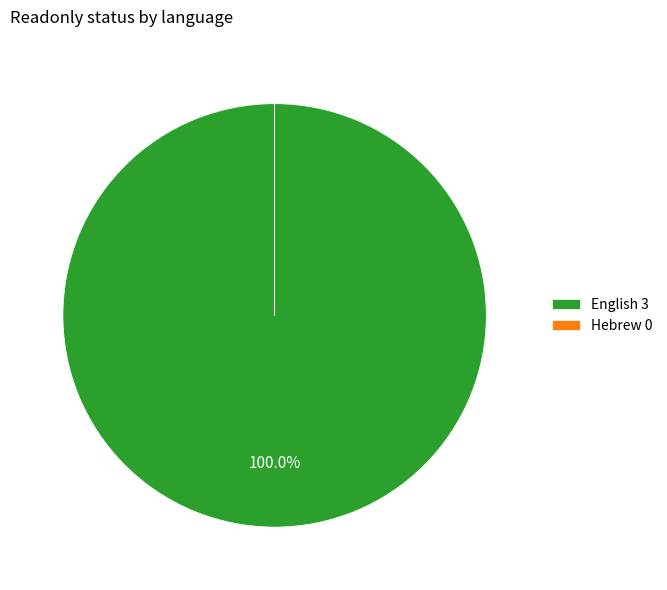

Is English 3 the majority of the pie?

Yes